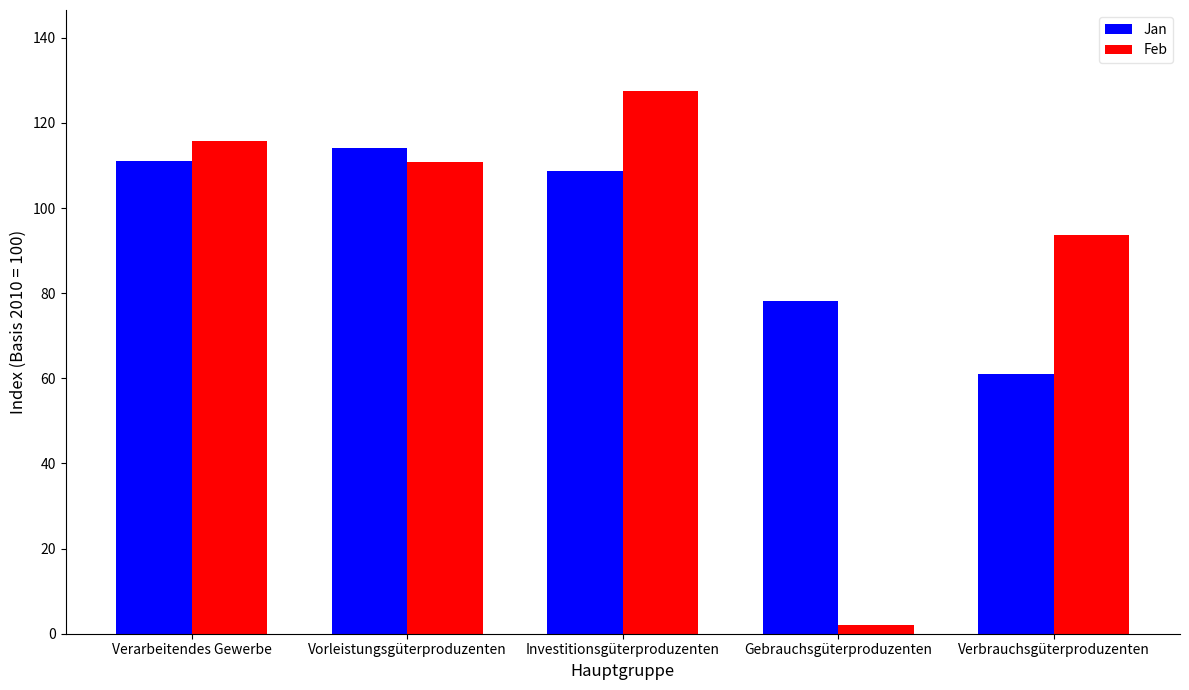

Reading left to right, extract all data points from this chart.

Jan: Verarbeitendes Gewerbe=111.1	Vorleistungsgüterproduzenten=114.1	Investitionsgüterproduzenten=108.6	Gebrauchsgüterproduzenten=78.2	Verbrauchsgüterproduzenten=61.0
Feb: Verarbeitendes Gewerbe=115.7	Vorleistungsgüterproduzenten=110.7	Investitionsgüterproduzenten=127.4	Gebrauchsgüterproduzenten=2.1	Verbrauchsgüterproduzenten=93.6